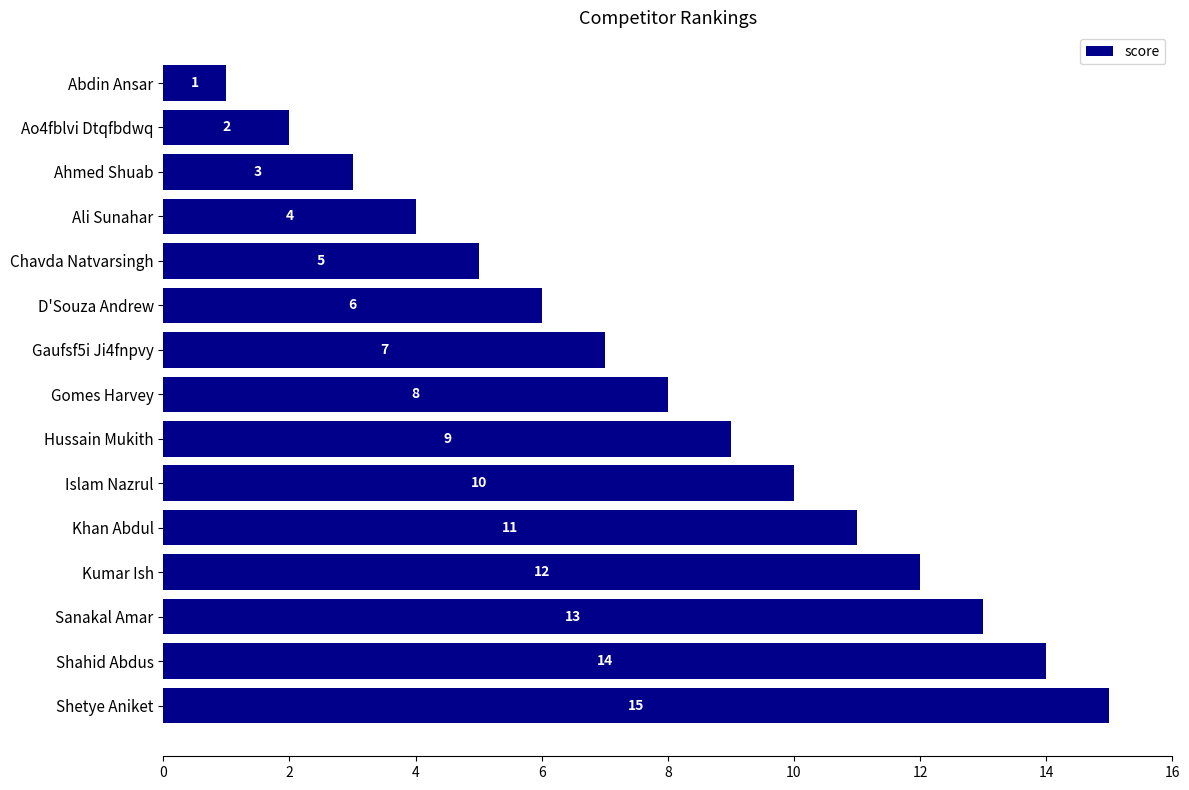

What is the average value?

8